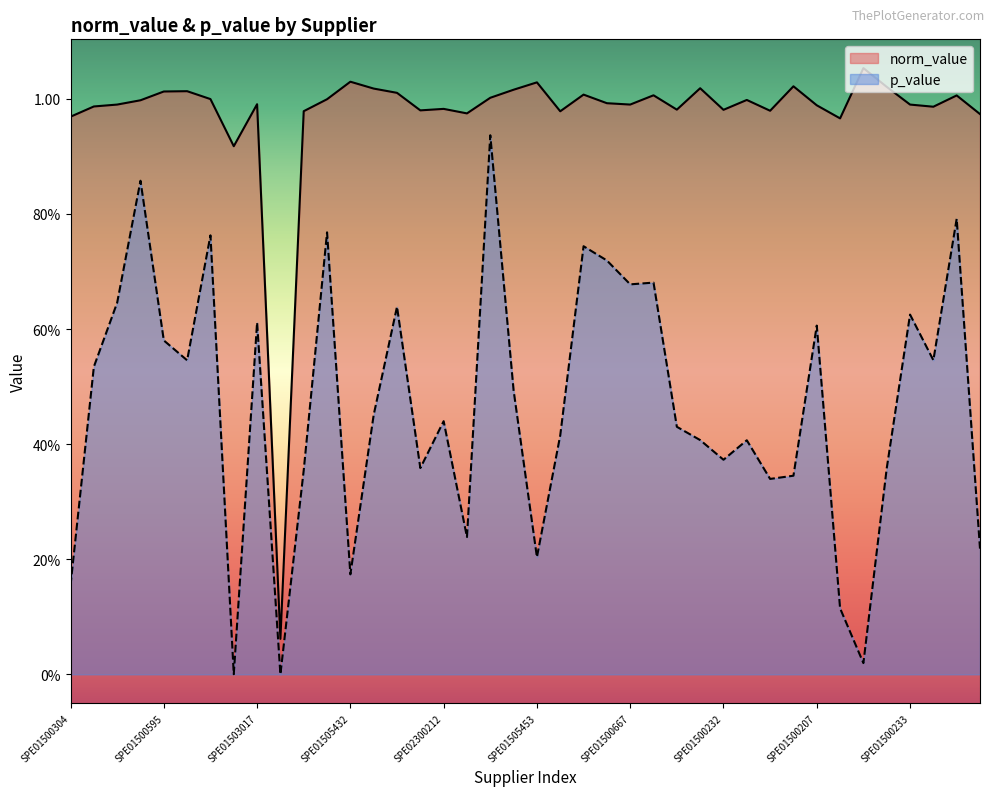

True or false: p_value and norm_value cross at least once.

False